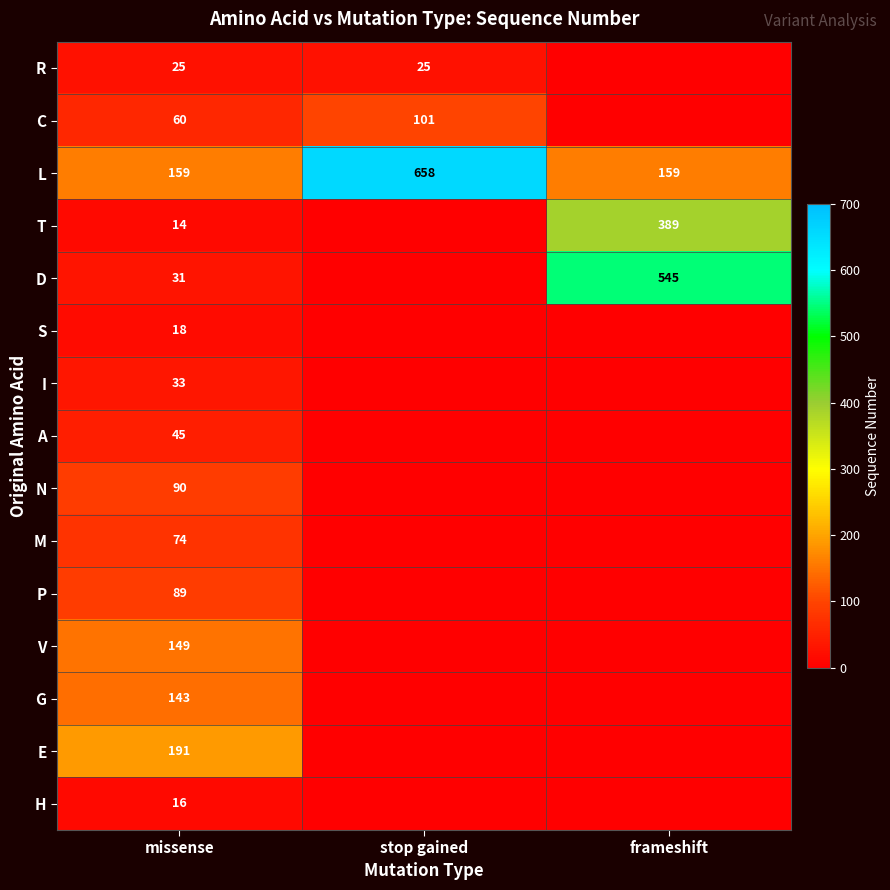

At which category is the sum across all series the highest?

missense